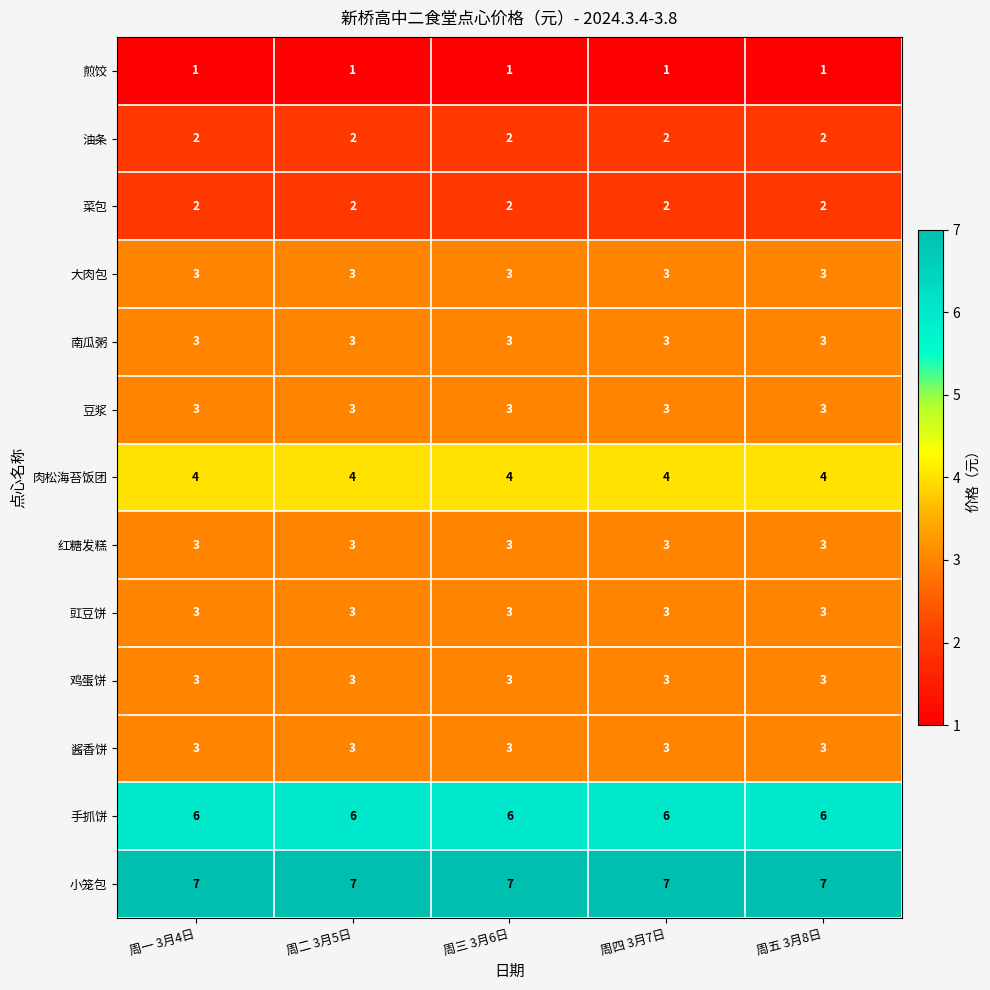

What is the difference between the highest and lowest values at 周五 3月8日?

6